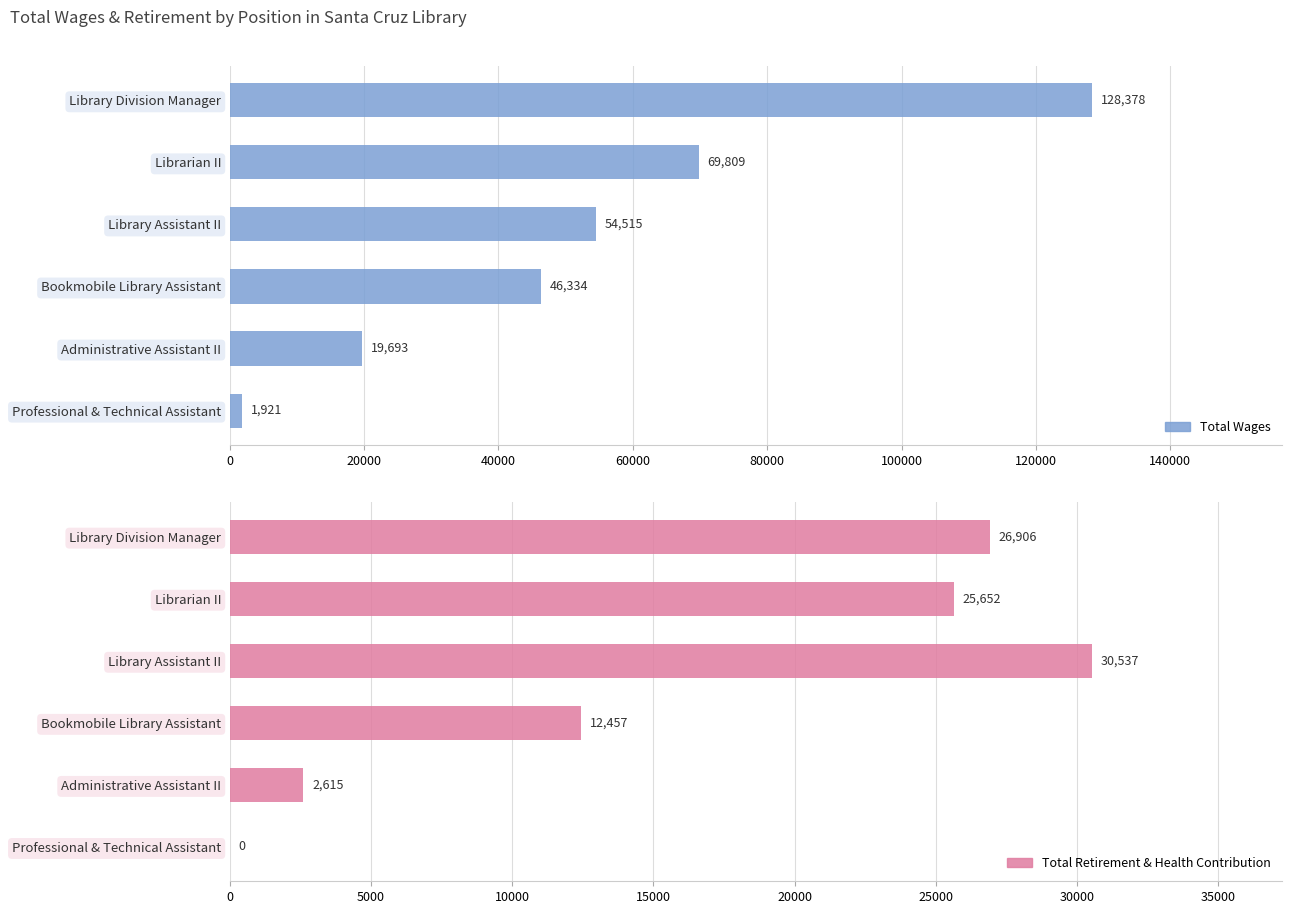

The Total Wages series shows 104594.6 at Librarian II. True or false?

False